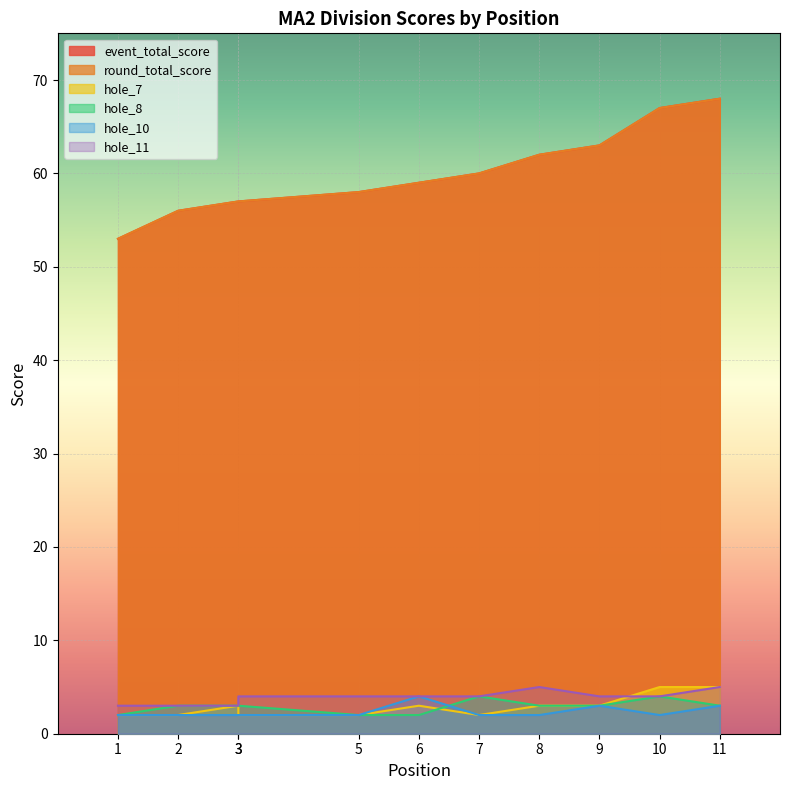

What are all the series names shown in the legend?

event_total_score, round_total_score, hole_7, hole_8, hole_10, hole_11